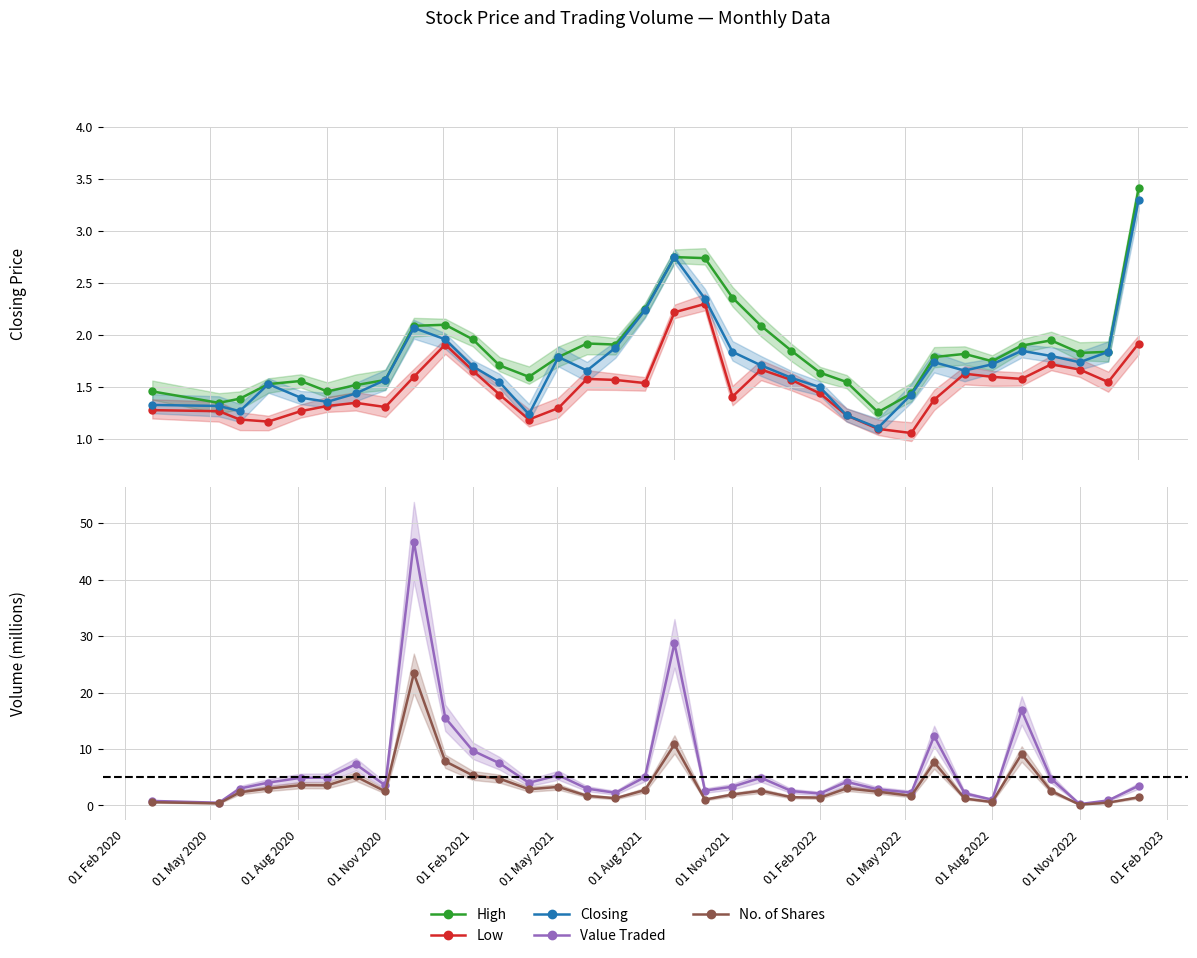

At how many categories does at least one series exceed 41?

1